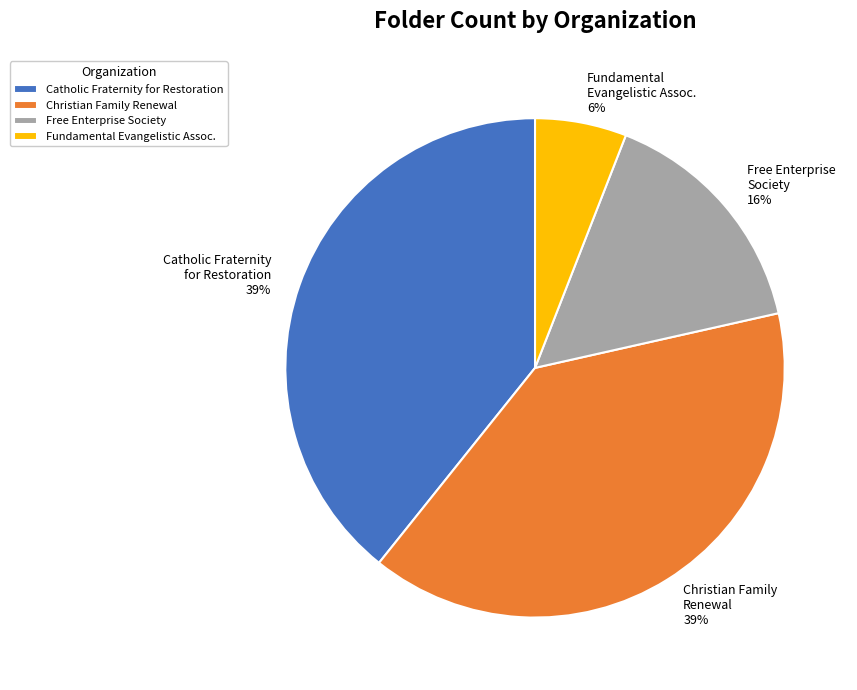

Approximately how many times larger is the value at Fundamental Evangelistic Assoc. compared to Free Enterprise Society?

0.4